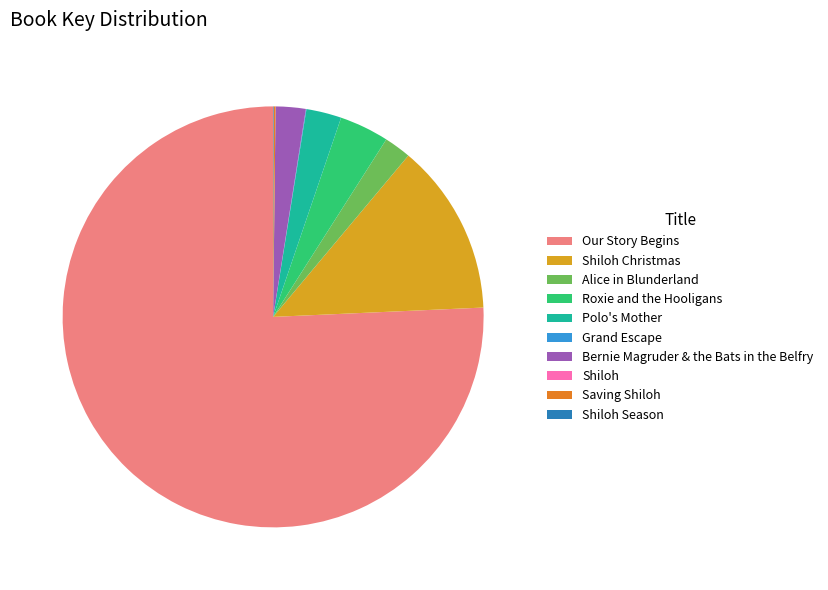

Between Roxie and the Hooligans and Polo's Mother, which is larger?

Roxie and the Hooligans